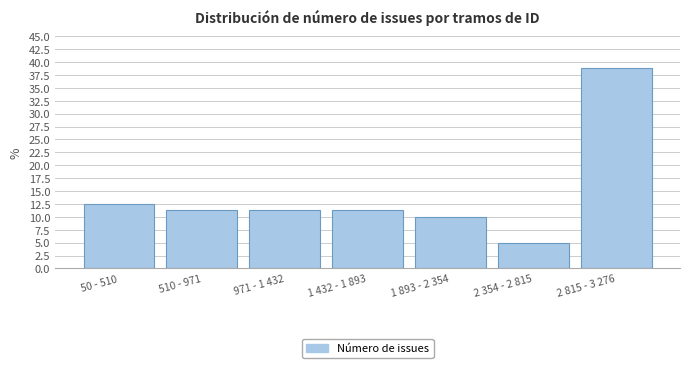

Which has a higher value, 50 - 510 or 1 432 - 1 893?

50 - 510